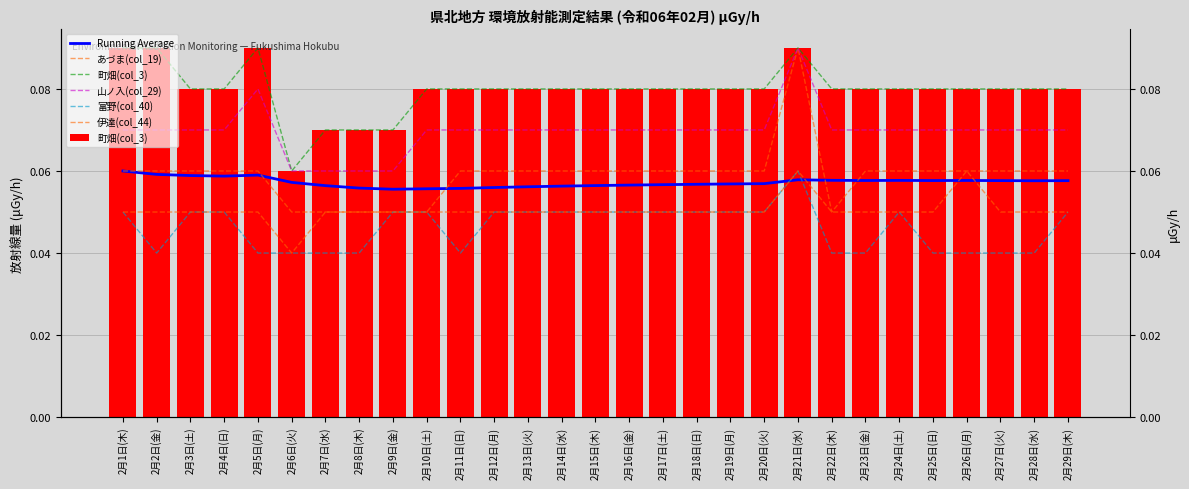

How many groups of bars are there?

29